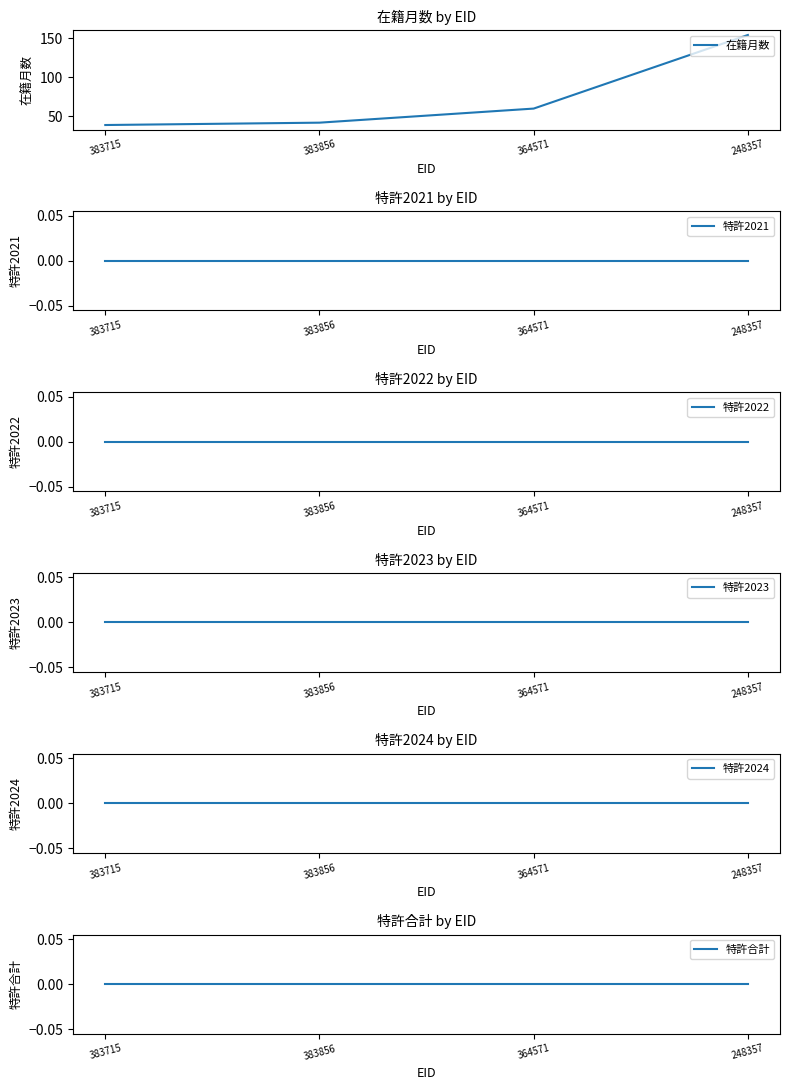

List the series in order of their peak value, lowest first.

特許2021, 特許2022, 特許2023, 特許2024, 特許合計, 在籍月数